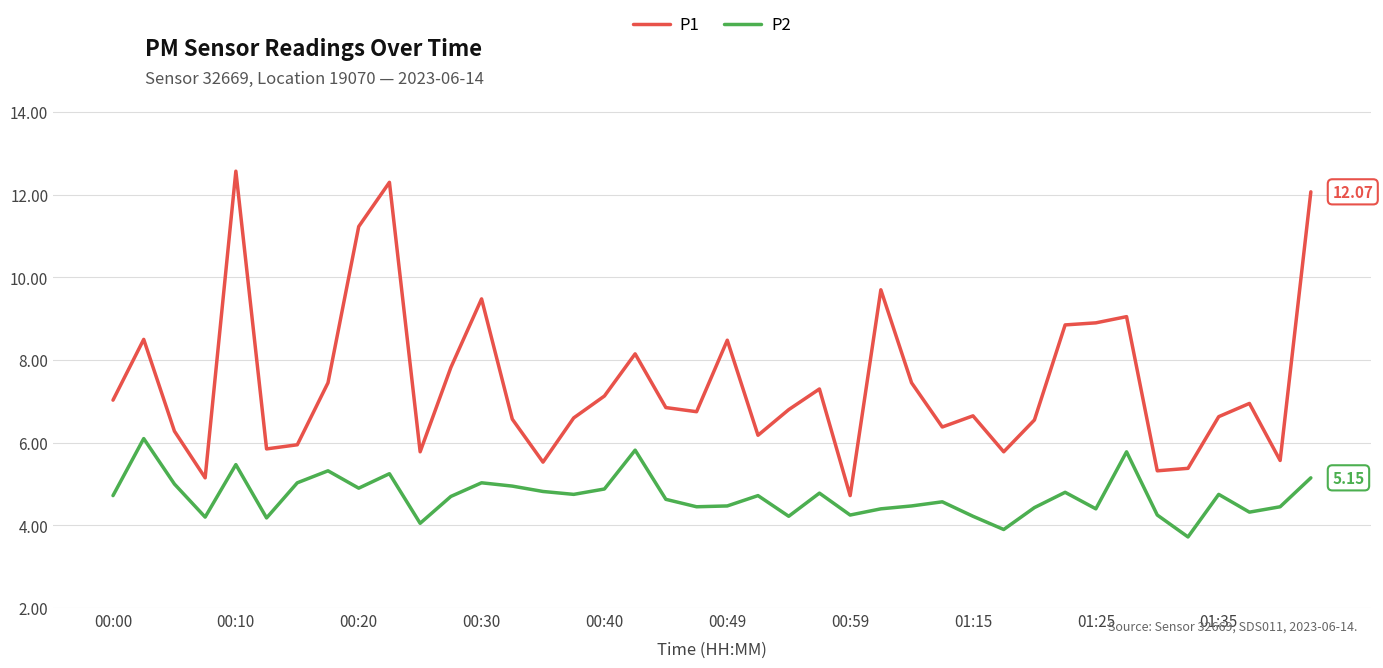

Which series has the largest total across all categories?

P1